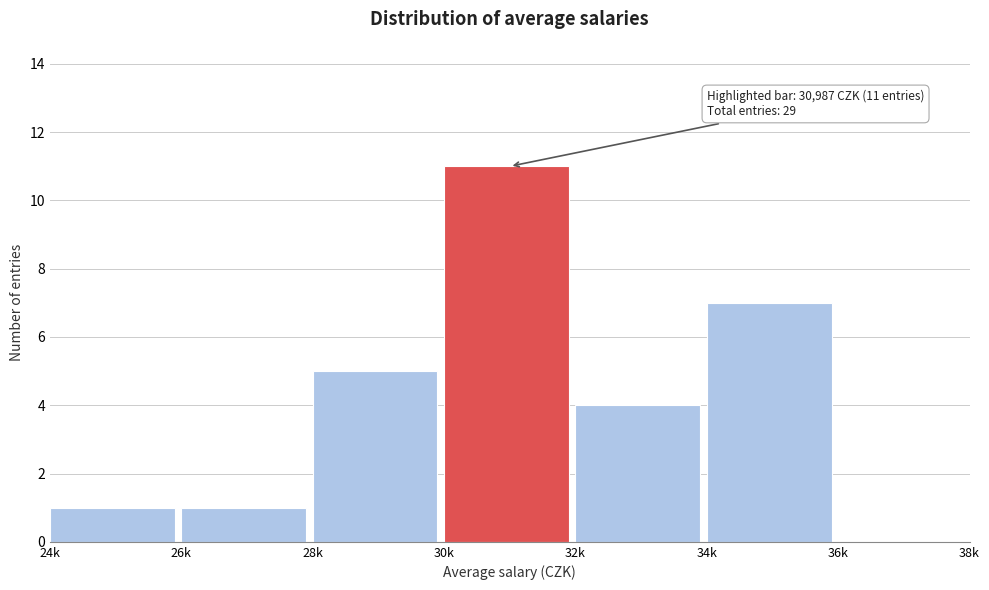

Reading left to right, extract all data points from this chart.

24k=1	26k=1	28k=5	30k=11	32k=4	34k=7	36k=0